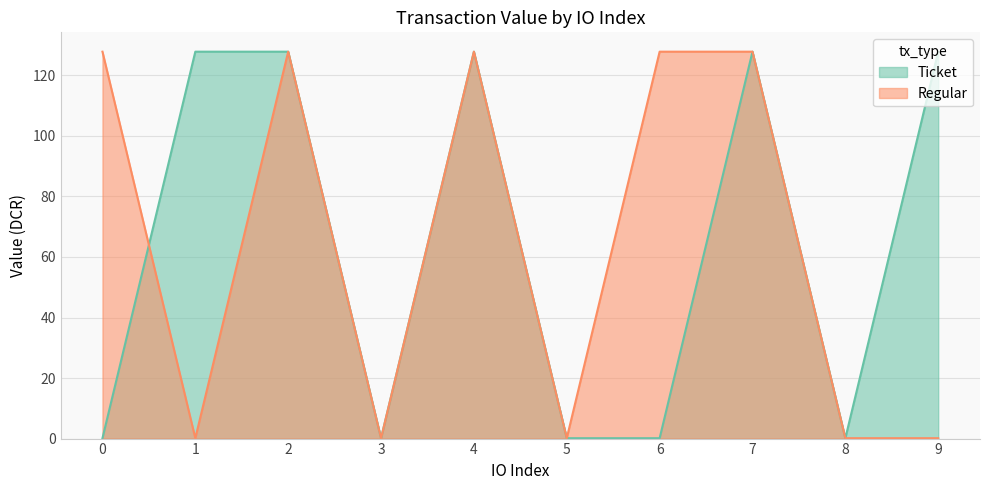

Rank the categories by Regular_value value from highest to lowest.

0, 2, 4, 6, 7, 1, 3, 5, 8, 9